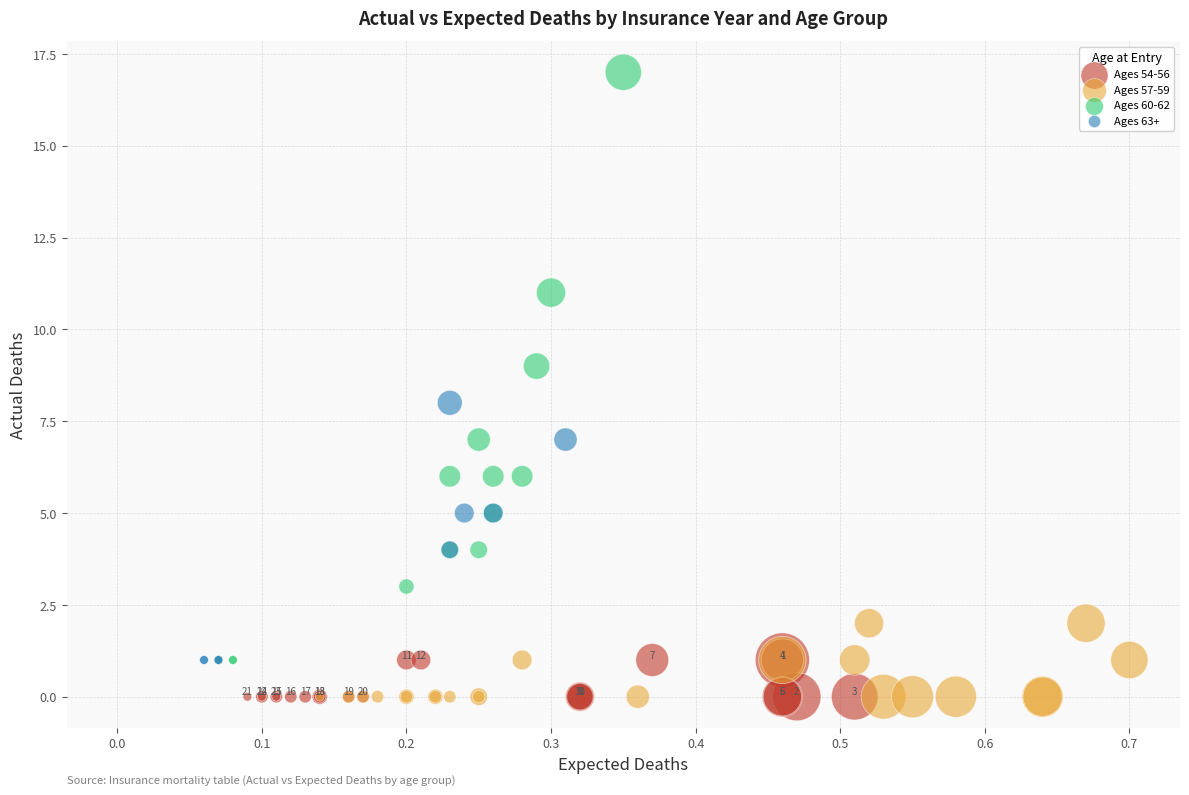

Which series has the widest spread of Y values?

Ages 60-62